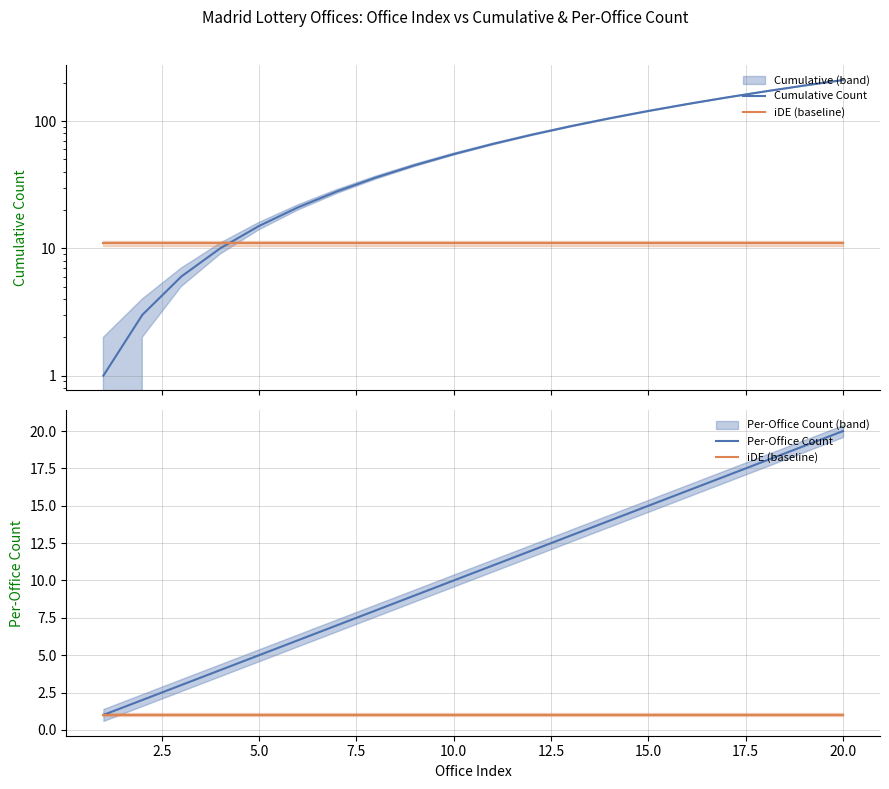

Reading left to right, list all the values displayed in this chart.

Cumulative Count: 1	3	6	10	15	21	28	36	45	55	66	78	91	105	120	136	153	171	190	210
iDE (baseline): 1	1	1	1	1	1	1	1	1	1	1	1	1	1	1	1	1	1	1	1
Per-Office Count: 1	2	3	4	5	6	7	8	9	10	11	12	13	14	15	16	17	18	19	20